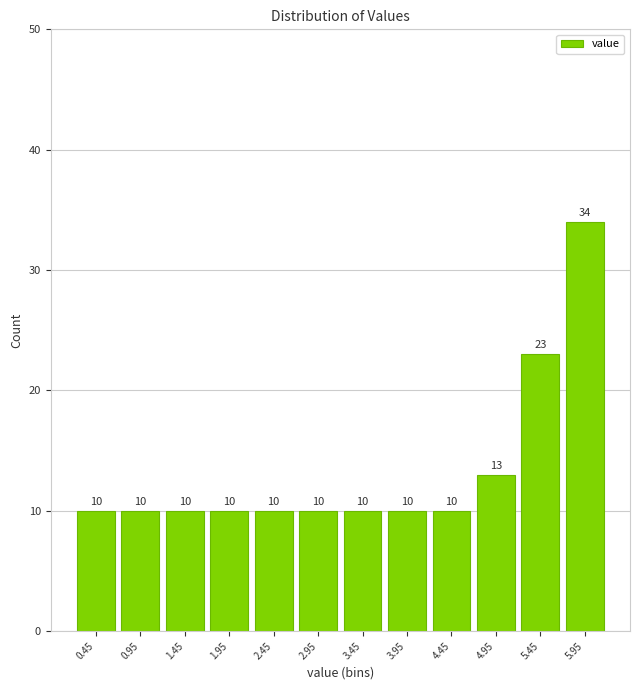

Which range on the x-axis has the tallest bar?

5.7 to 6.2